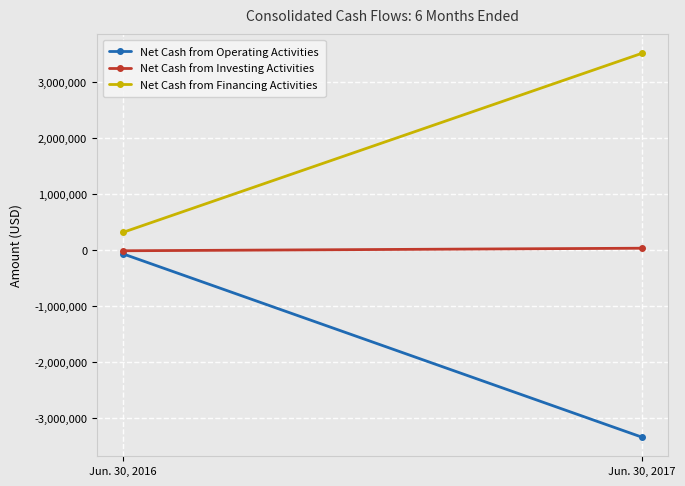

What is the total value across all series at Jun. 30, 2016?

247217